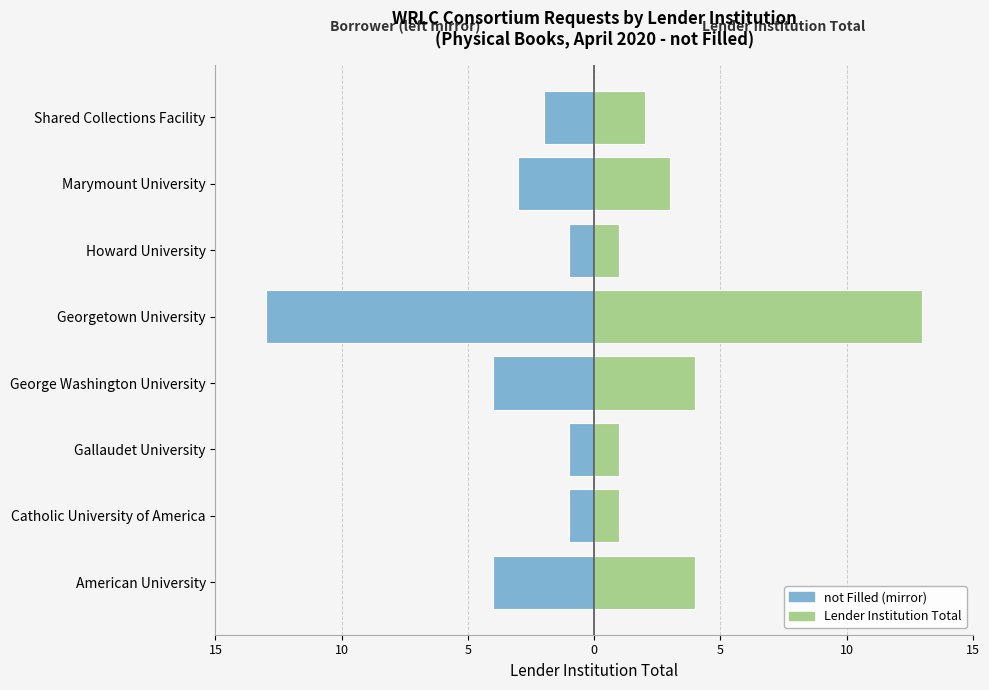

Which series has the widest spread of values?

not Filled (left)